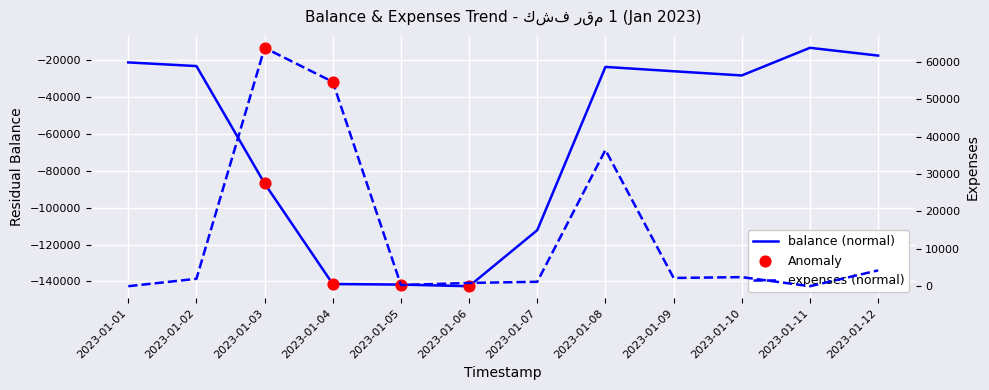

What is the total value across all series at 2023-01-05?

-141416